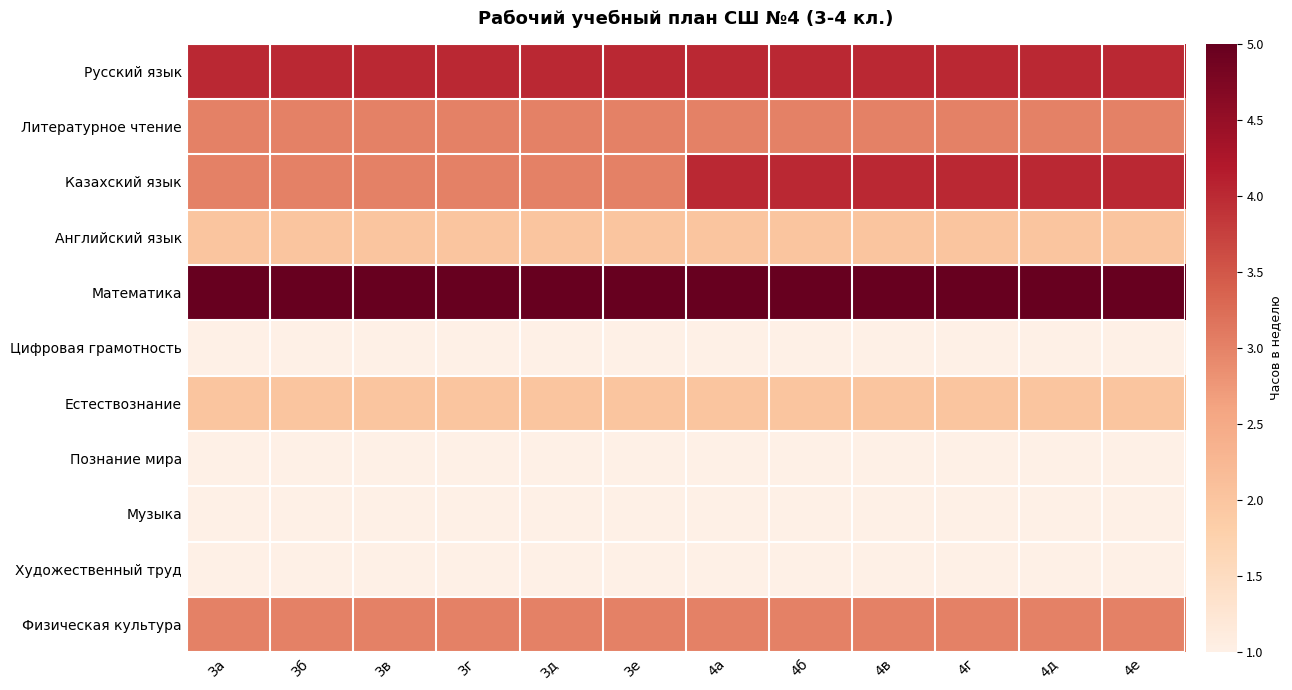

Which has a higher value, 3в or 3д?

3в